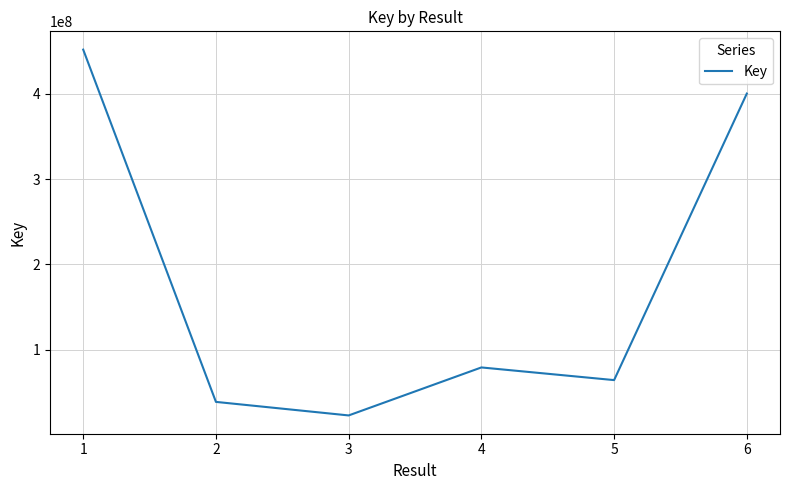

What is the difference between the maximum and minimum values?

428366969